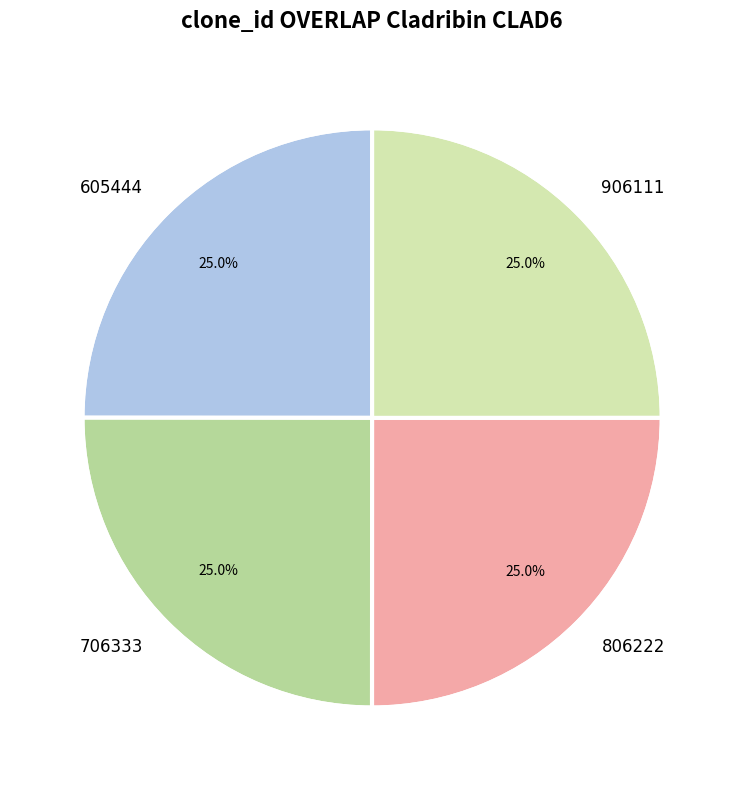

What percentage is the 906111 slice, to the nearest percent?

25%